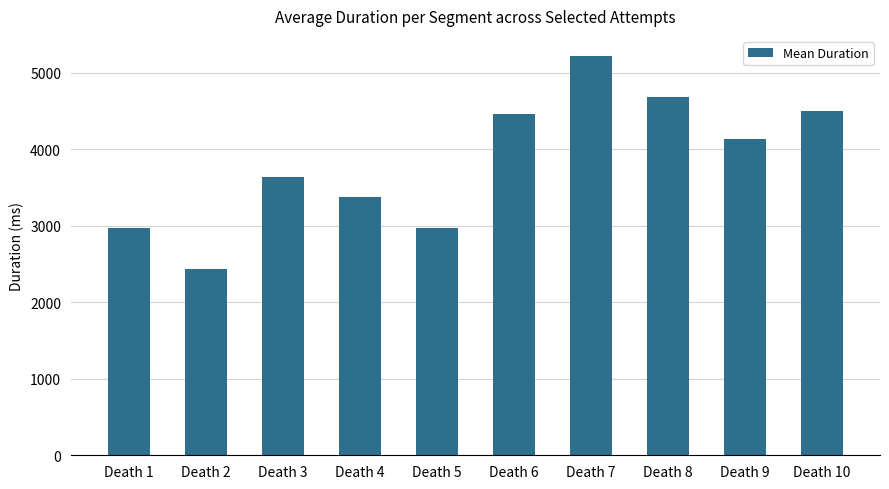

What is the average value?

3839.9